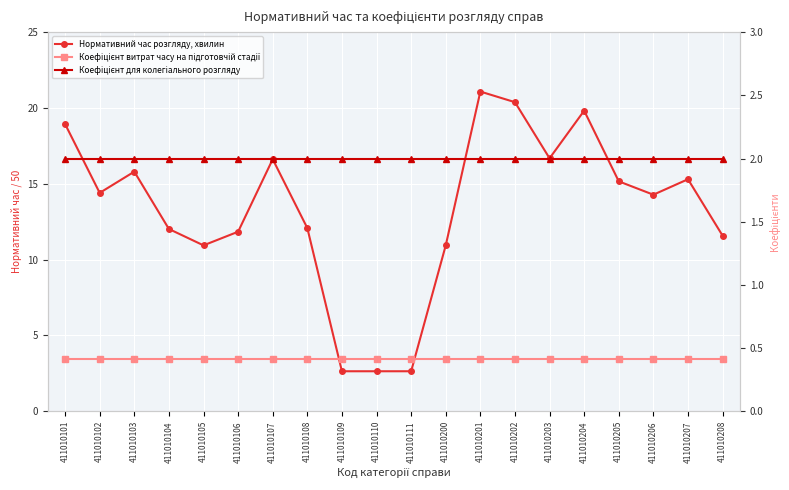

Where does the Нормативний час розгляду, хвилин series first go above 14?

411010101